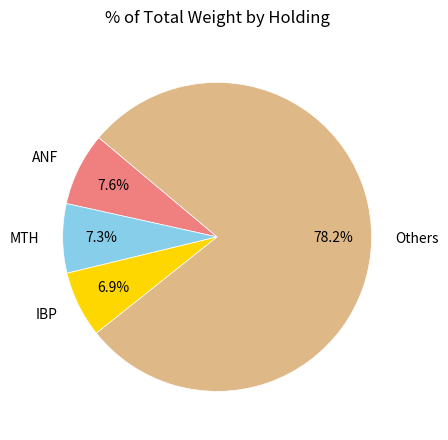

Does any single category account for the majority?

Yes